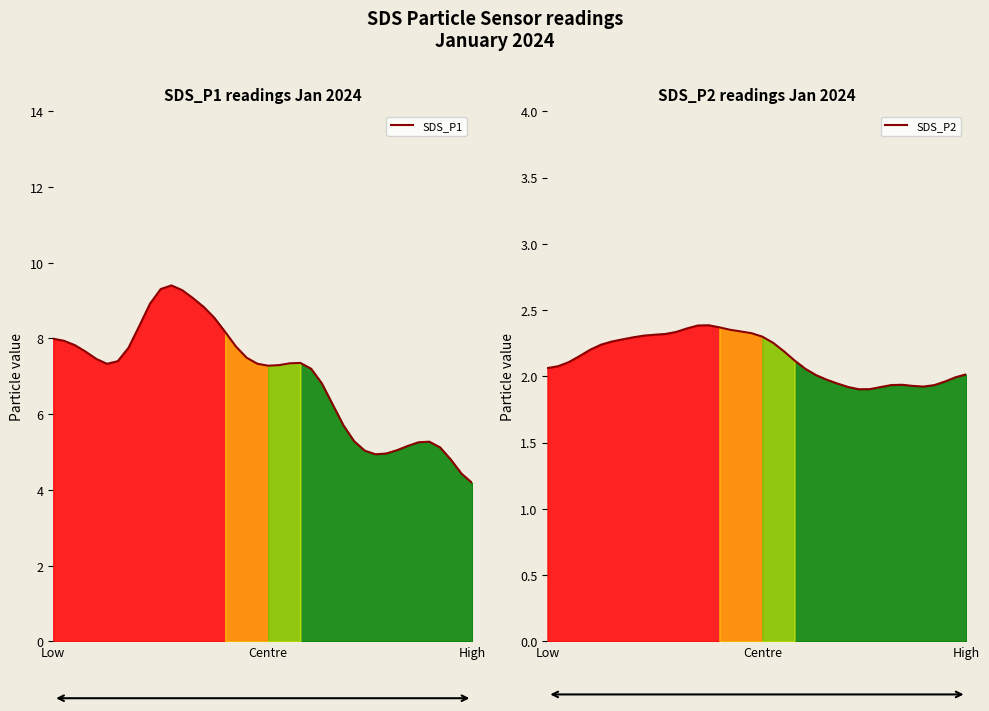

List the series in order of their peak value, highest first.

SDS_P1, SDS_P2